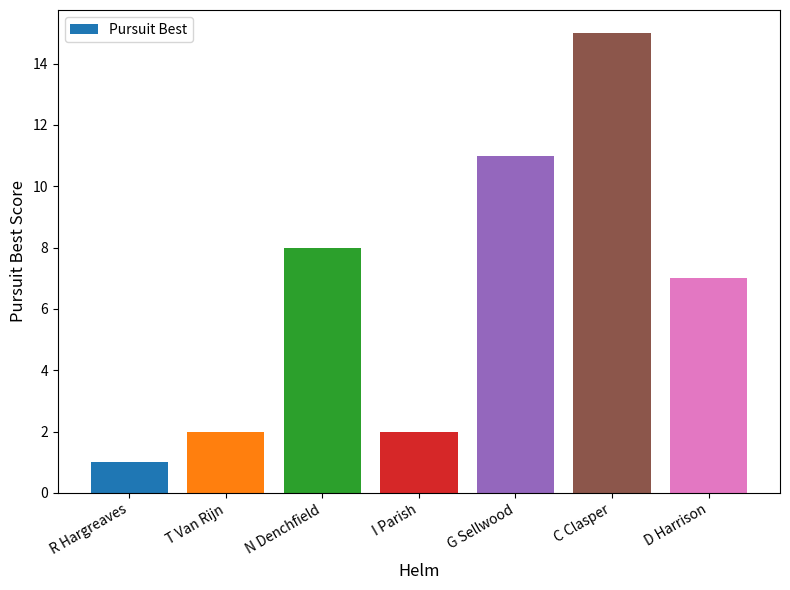

What position from the right is N Denchfield?

5